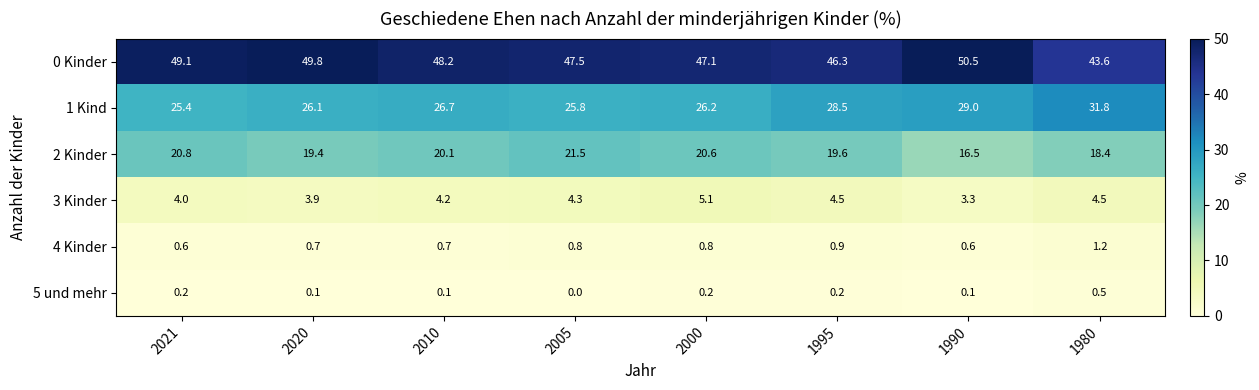

Which series has the widest spread of values?

0 Kinder